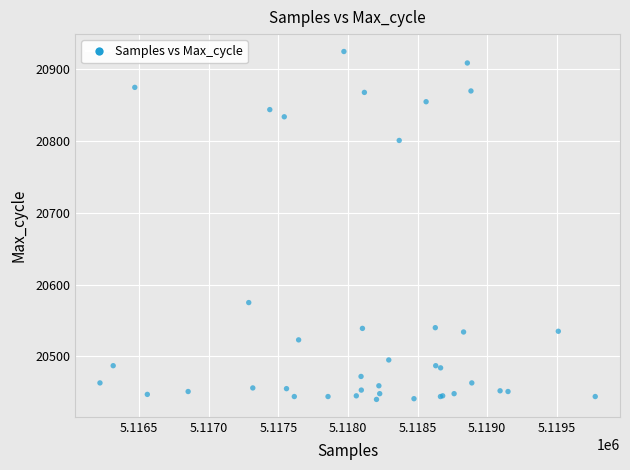

What Y value in the scatter plot is closest to 20682?

20575